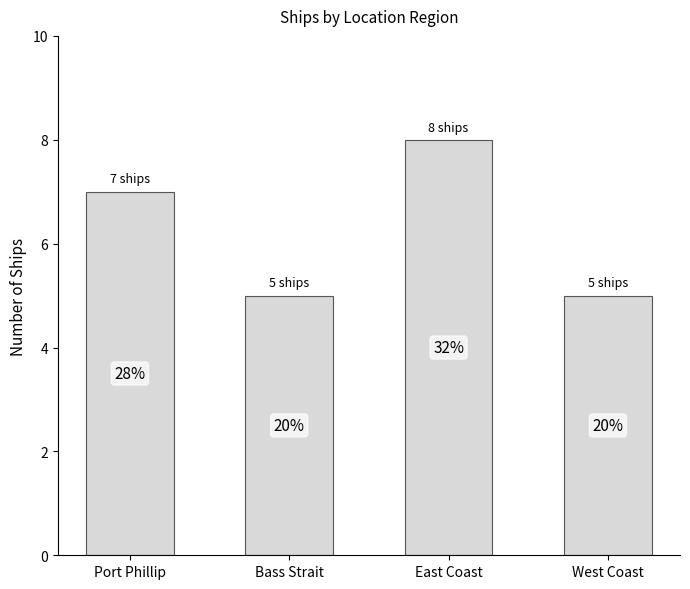

Does the chart contain any negative values?

No